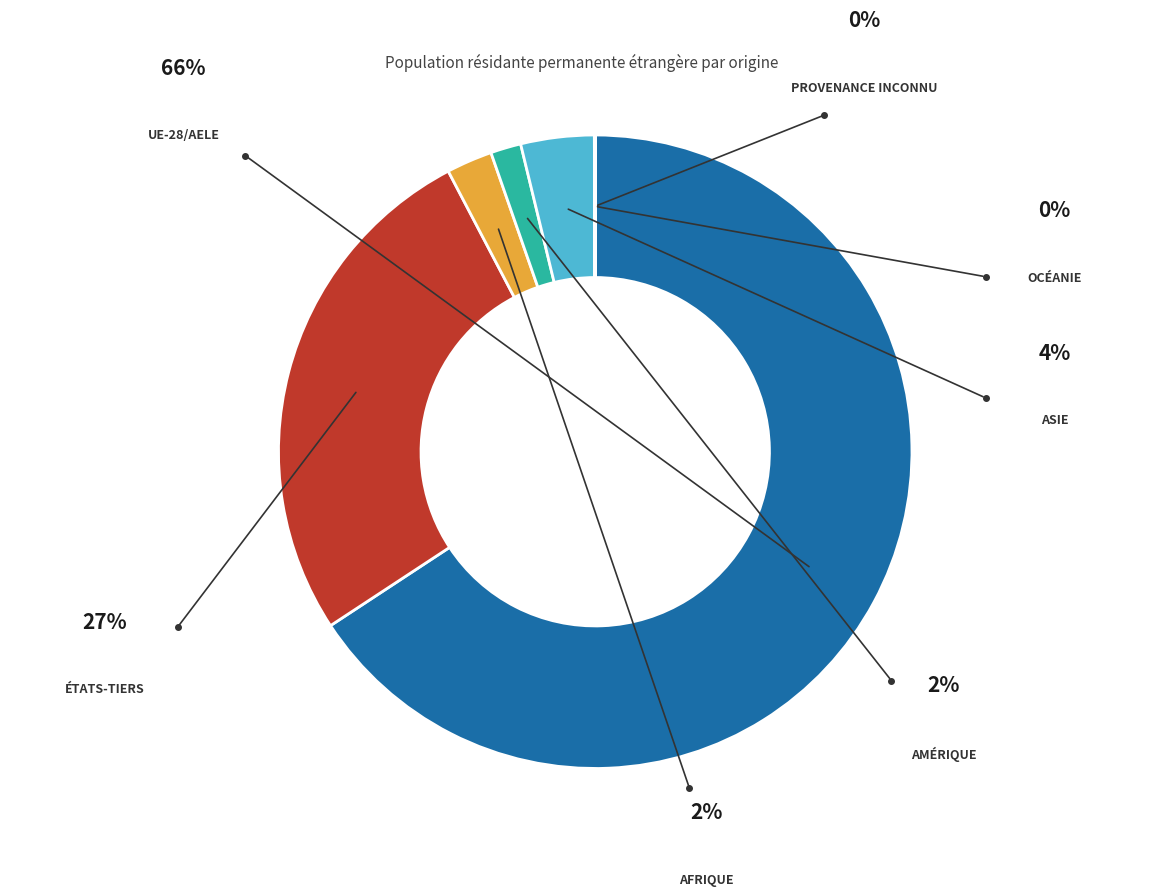

Does any single category account for the majority?

Yes